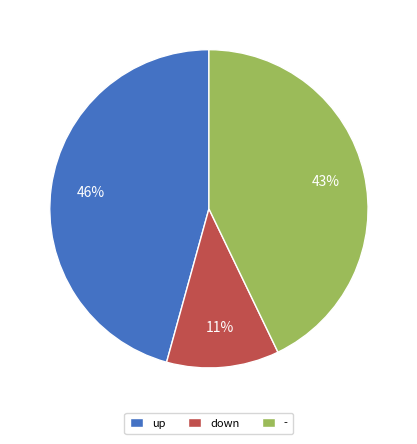

Rank the categories by value from lowest to highest.

down, -, up